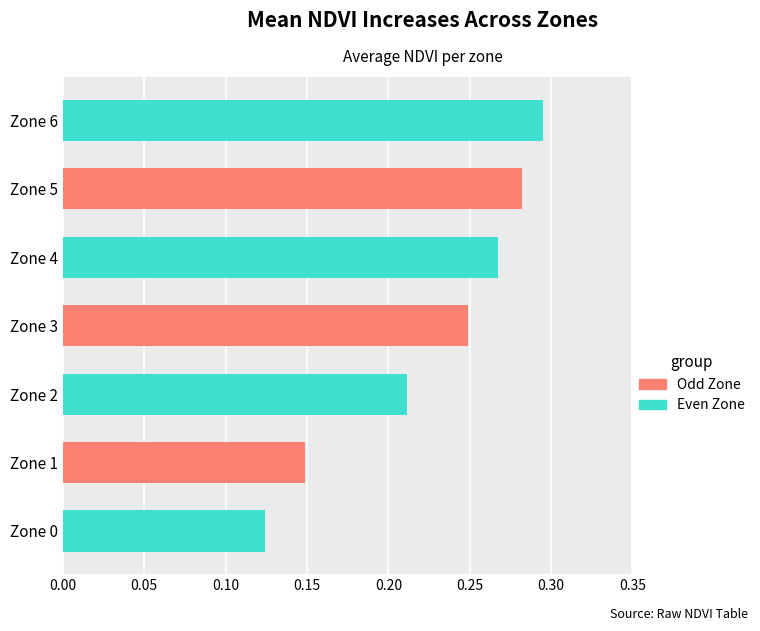

At which category does the chart reach its peak across all series?

Zone 6